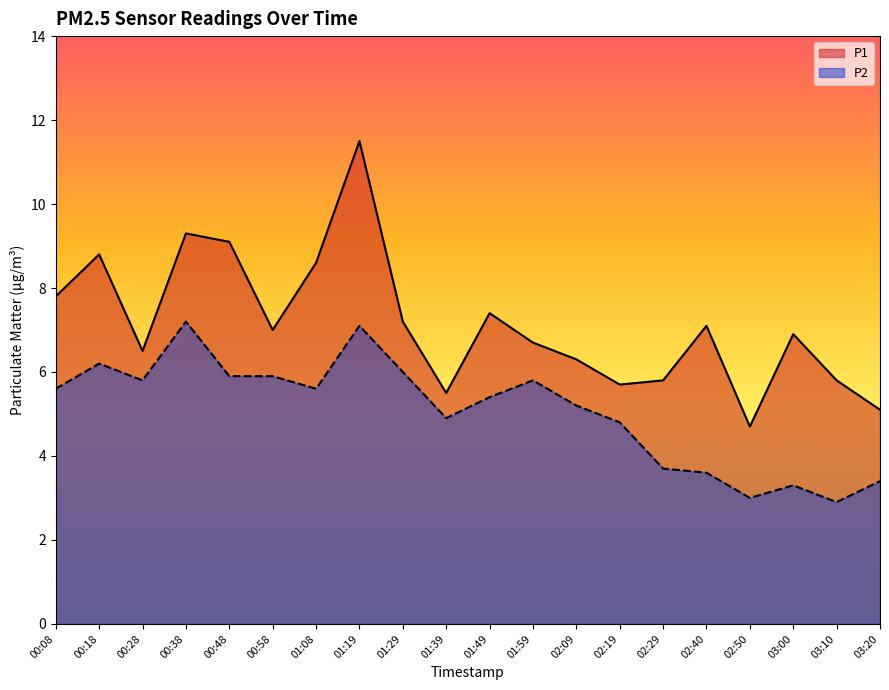

Where is the first local minimum for P1?

00:28